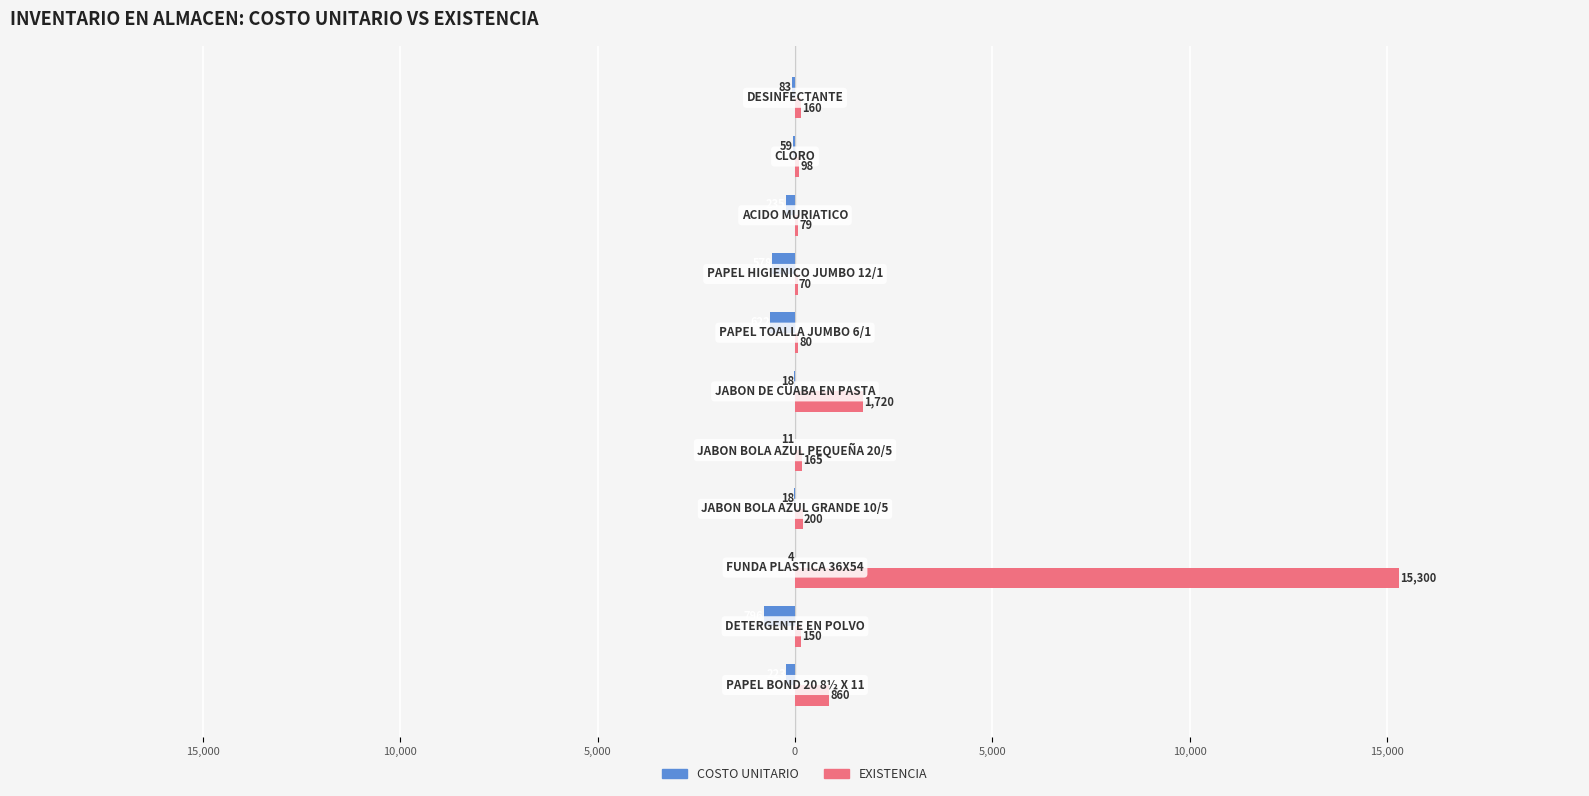

What is the minimum value for COSTO UNITARIO?

-796.5